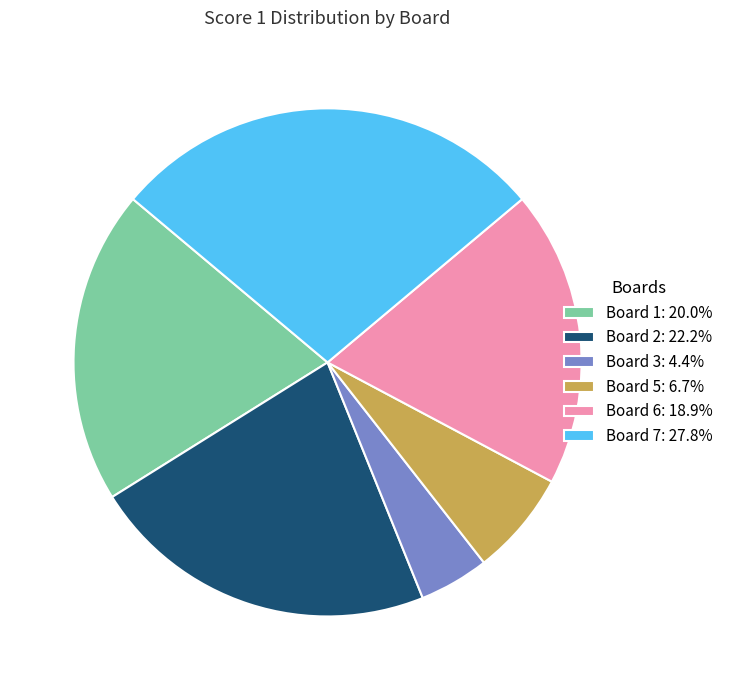

Do Board 6: 18.9% and Board 3: 4.4% together represent more than half of the pie?

No